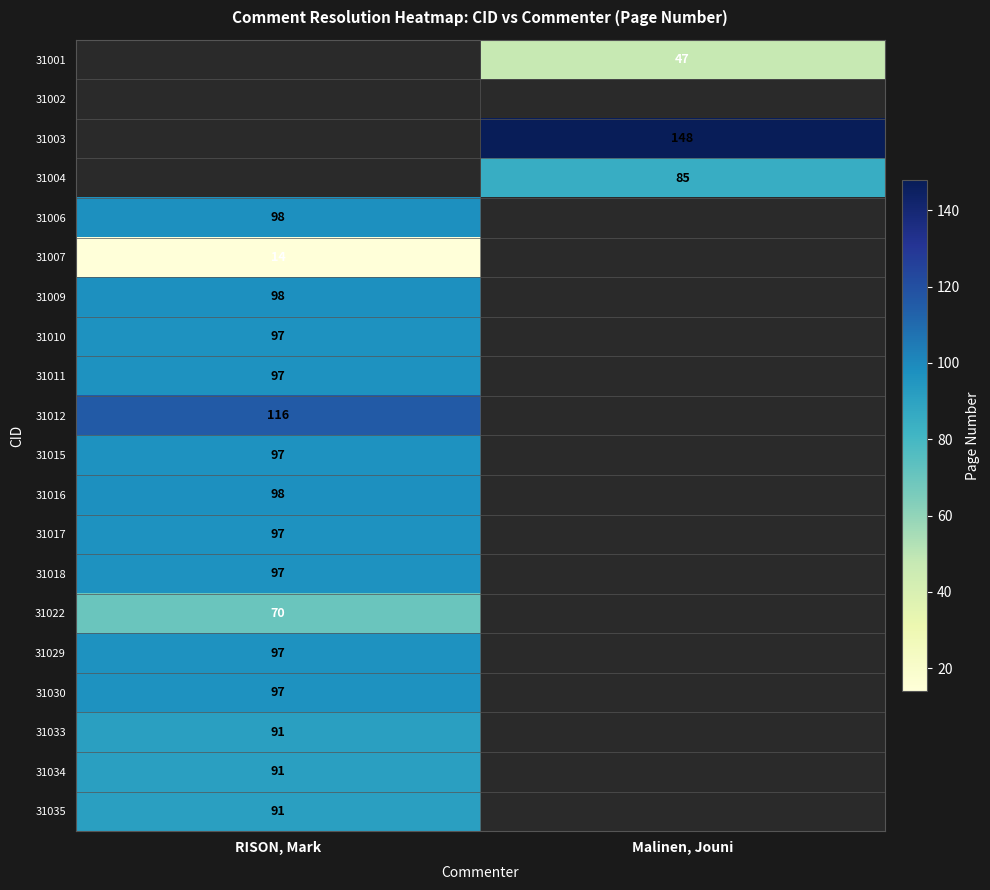

Is the value of 31011 at RISON, Mark greater than the value of 31016 at RISON, Mark?

No